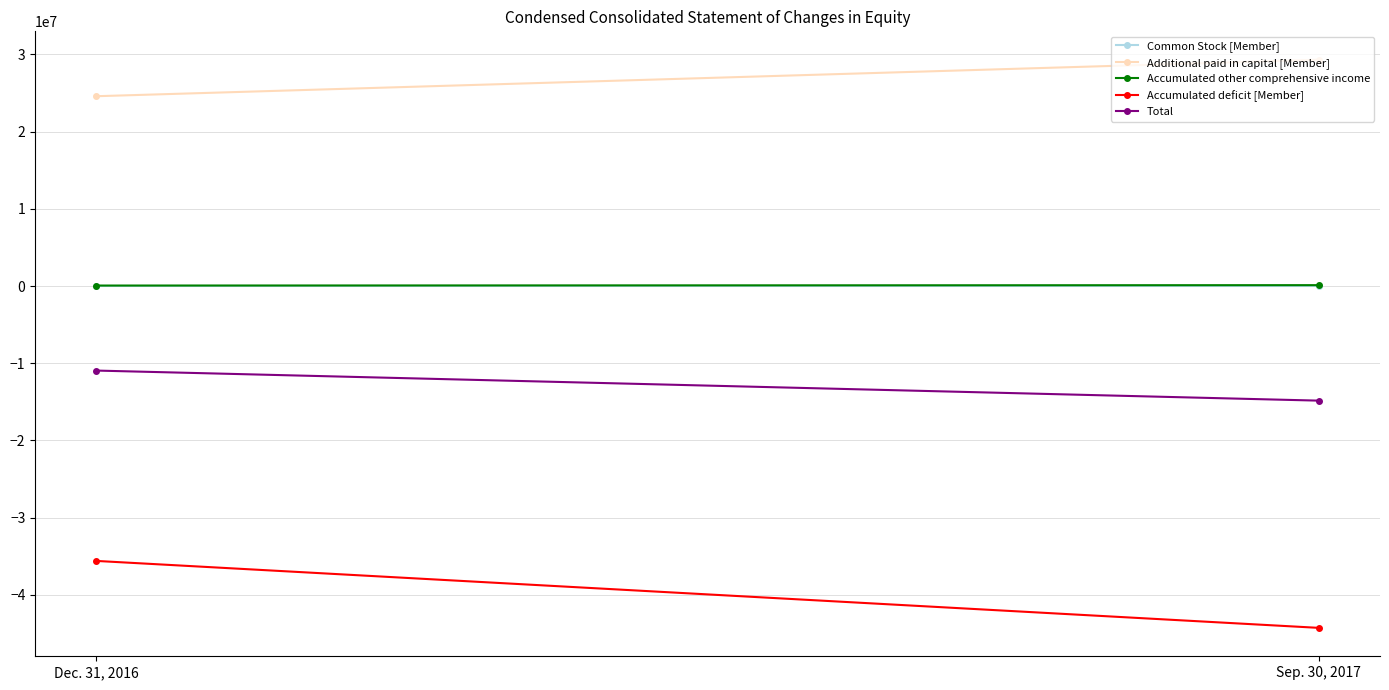

Reading left to right, transcribe all the data shown in this chart.

Common Stock [Member]: 6028	6525
Additional paid in capital [Member]: 24586142	29310432
Accumulated other comprehensive income: 62576	114936
Accumulated deficit [Member]: -35604176	-44275592
Total: -10949430	-14843699